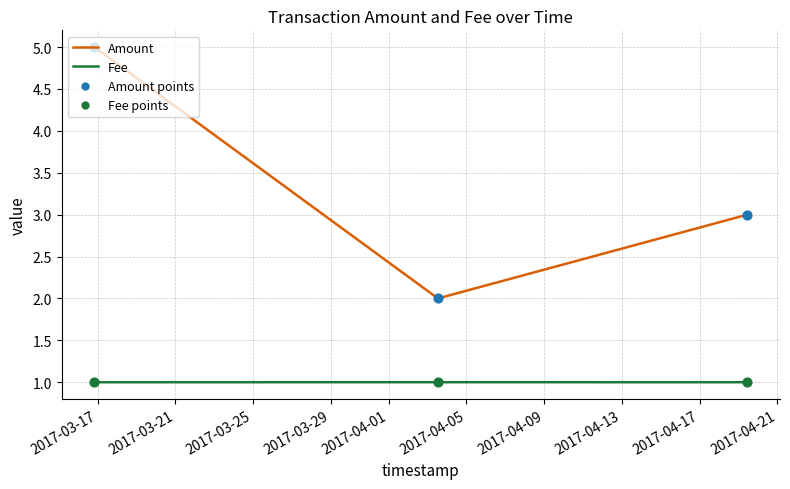

Which series has the largest total across all categories?

Amount